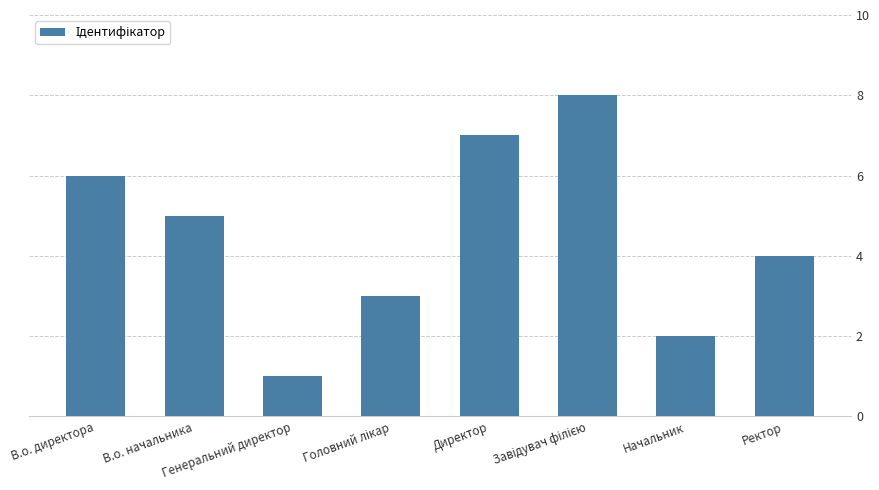

What is the difference between the maximum and second lowest values?

6